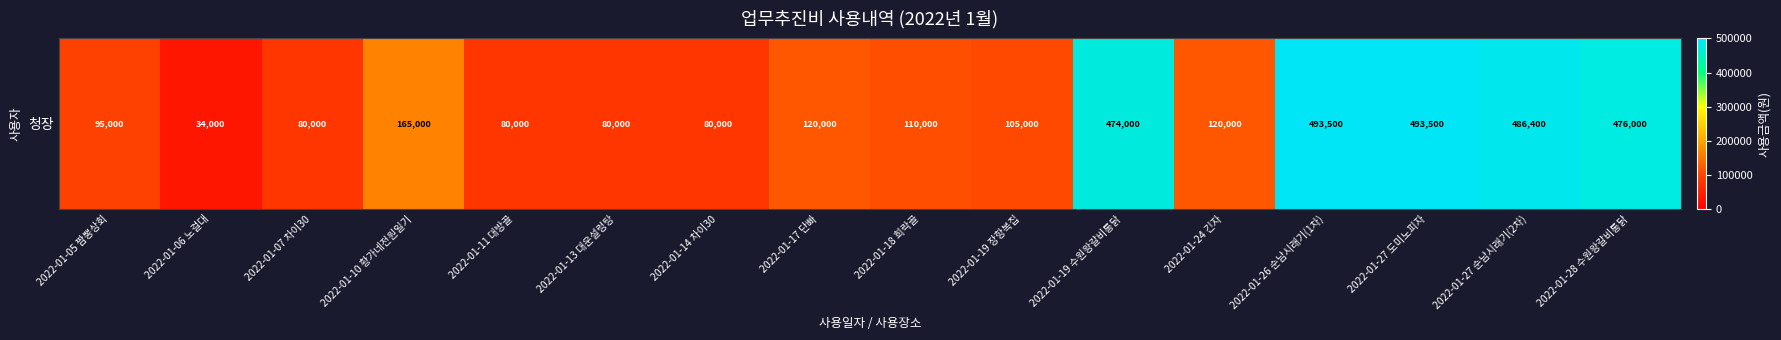

What is the difference between the second highest and minimum values?

459500